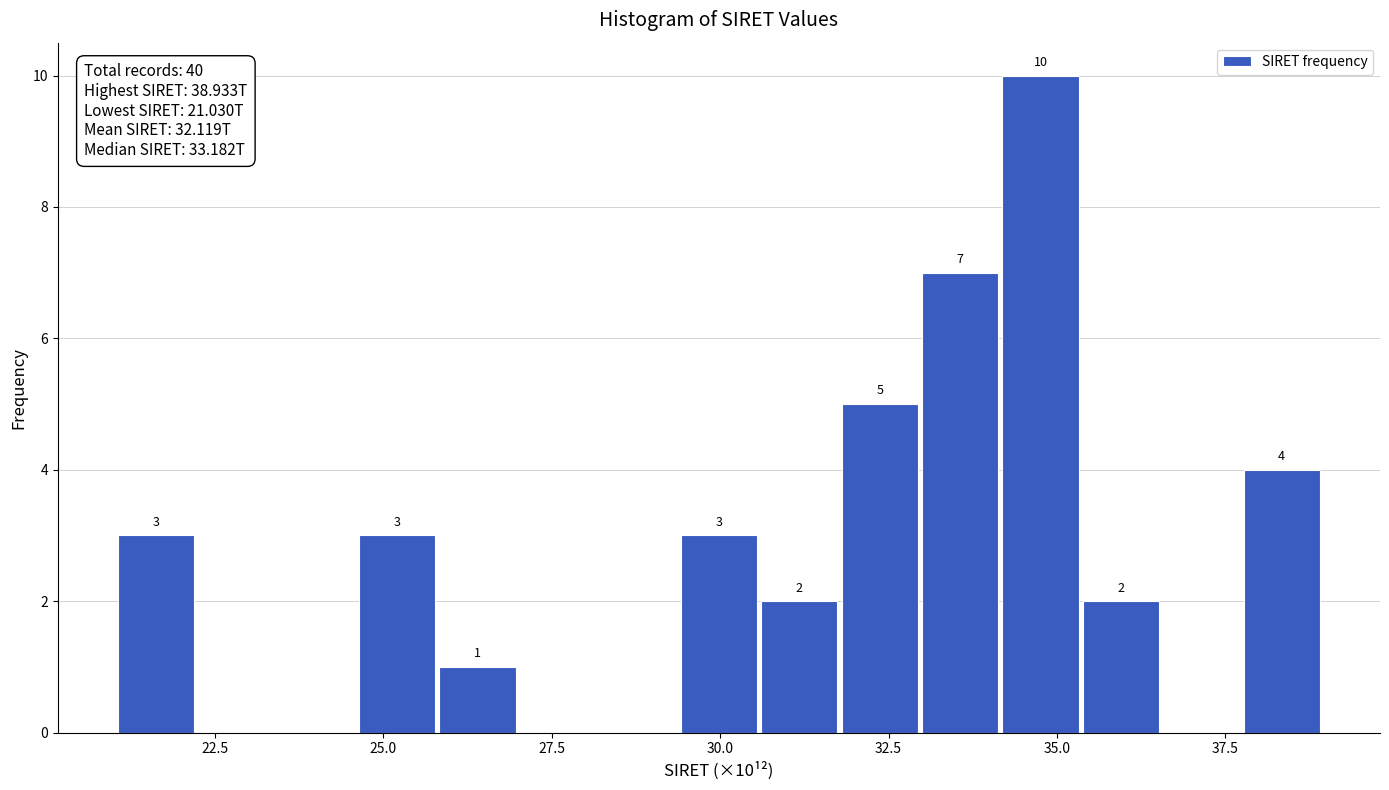

Read against the x-axis, roughly where is the centre of the tallest bar?

35.0